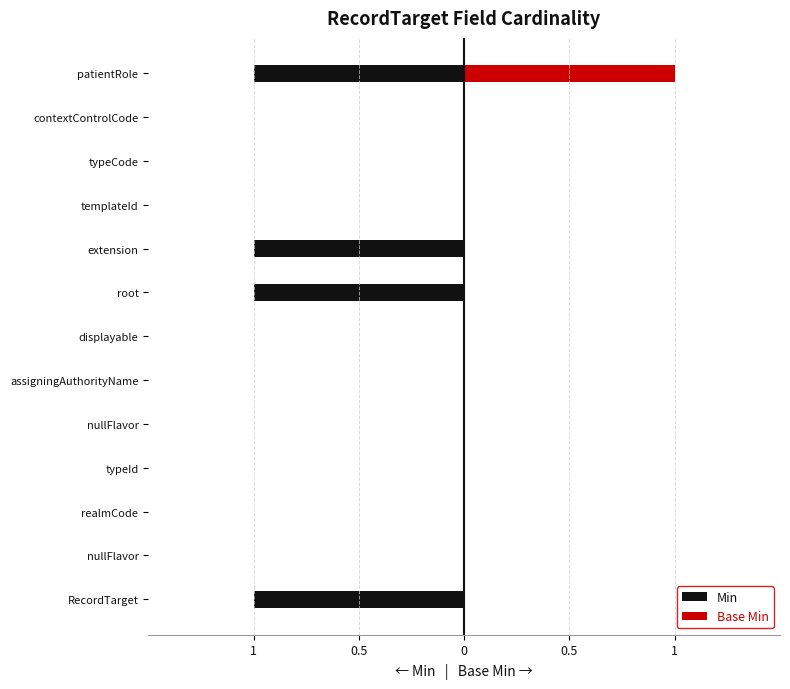

The Base Min series shows 0 at assigningAuthorityName. True or false?

True